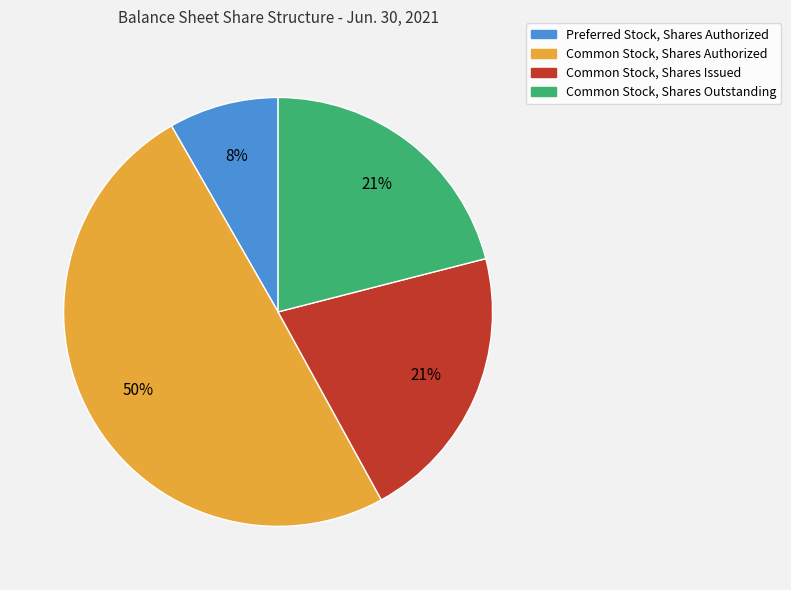

Is Preferred Stock, Shares Authorized the majority of the pie?

No